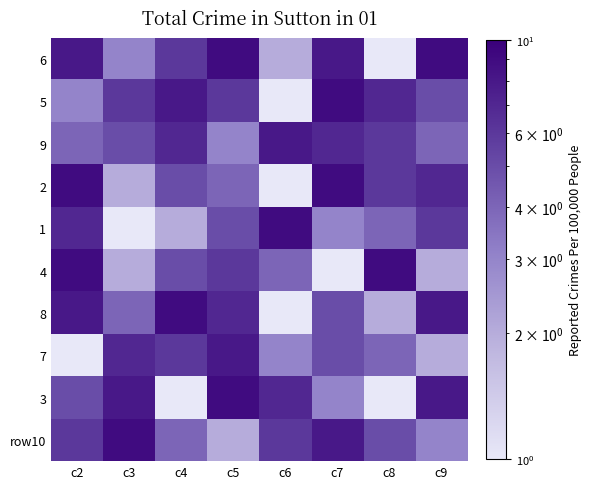

What is the spread (max minus min) of values at c2?

8